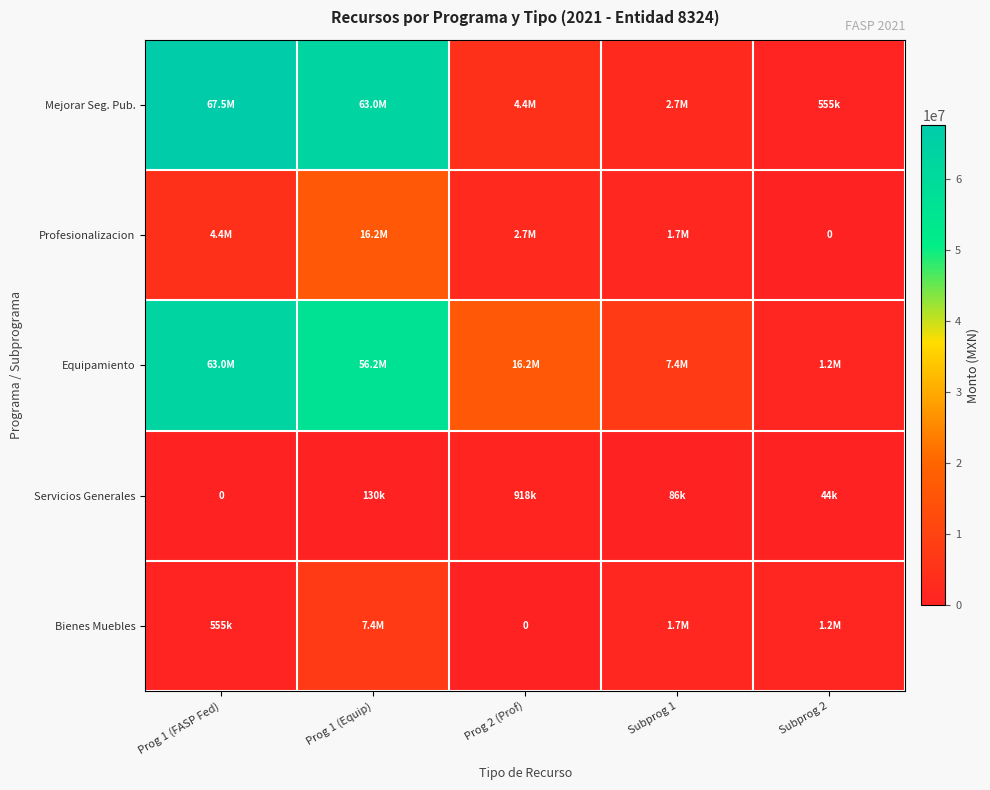

What is the spread (max minus min) of values at Prog 1 (FASP Fed)?

67471192.6